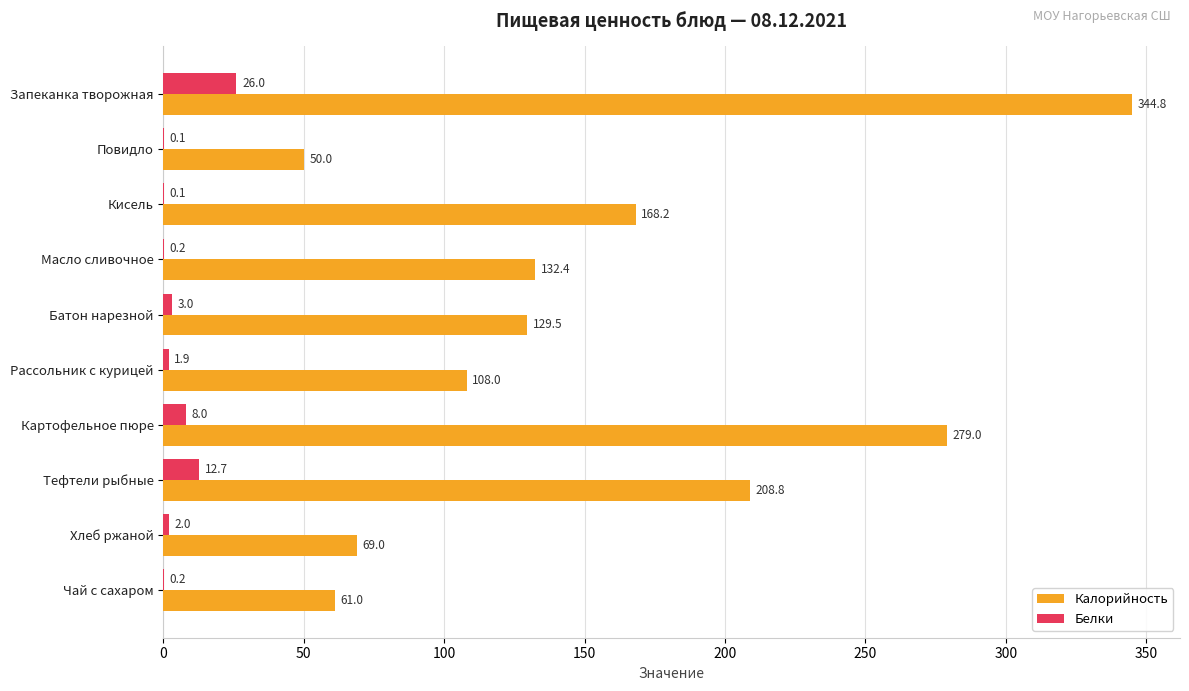

What is the sum of all Калорийность values?

1550.7